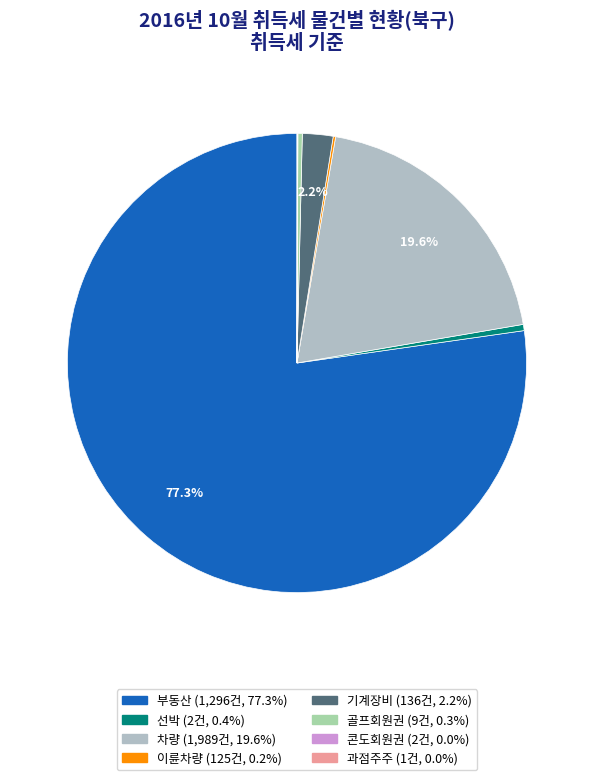

Is there any slice that represents more than half of the pie?

Yes